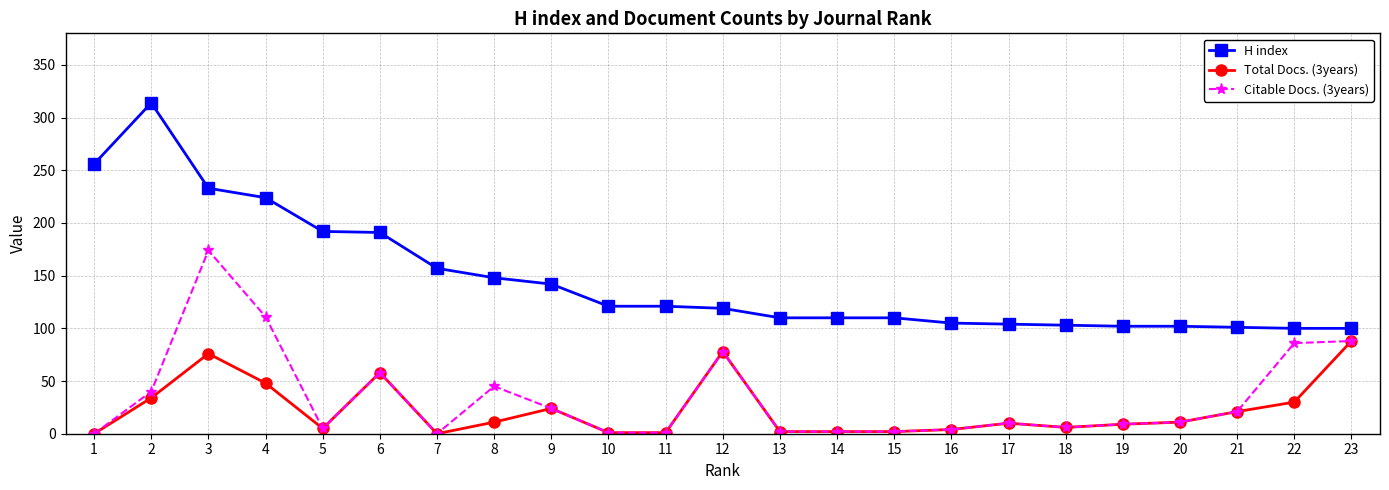

The H index series shows 84 at 6. True or false?

False